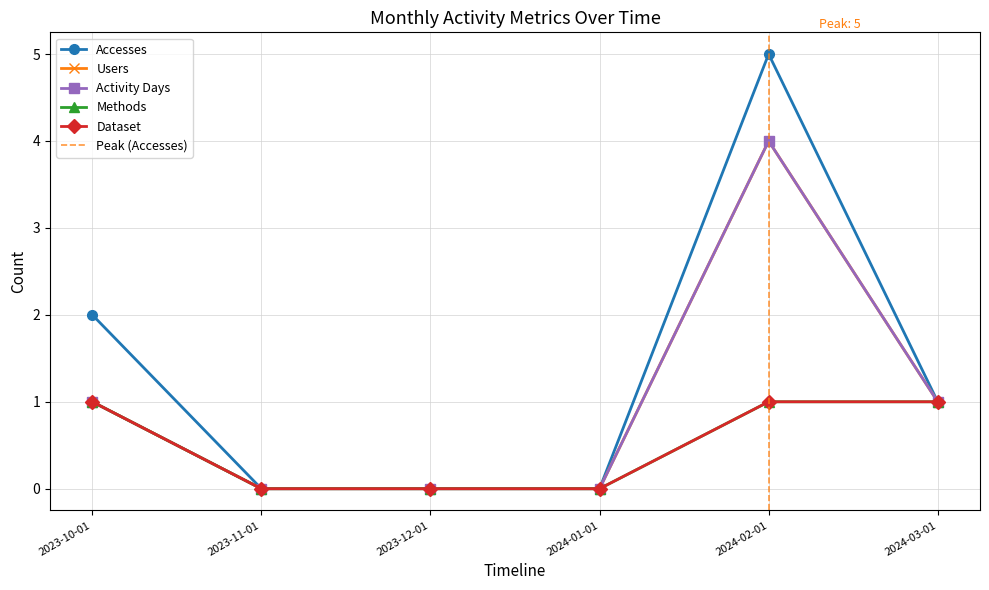

How many values in Accesses are above zero?

3